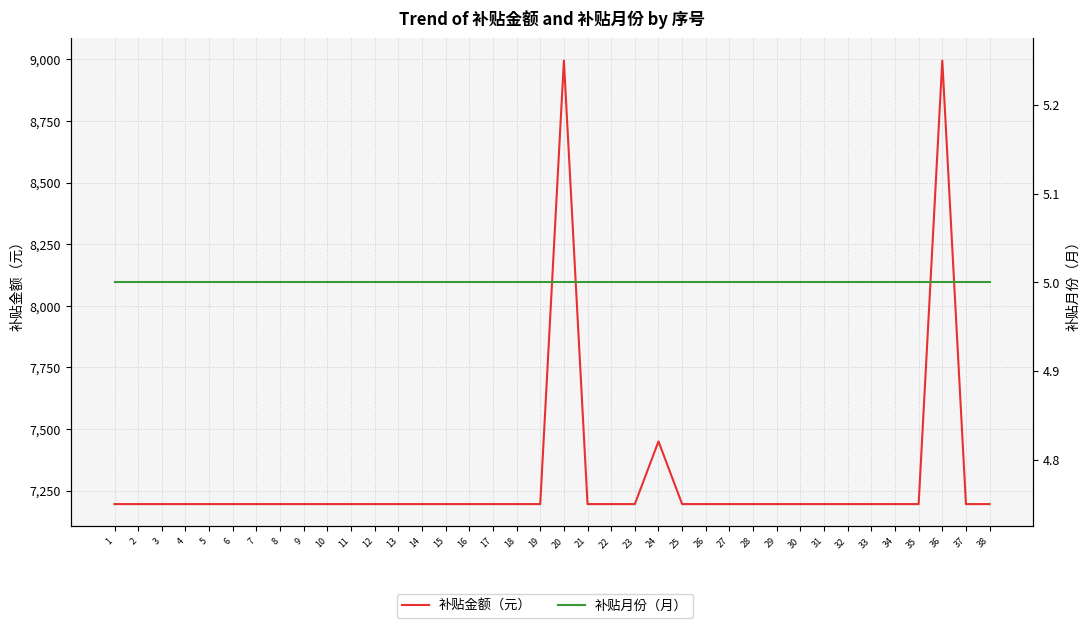

The 补贴金额（元） series shows 4487.4 at 1. True or false?

False